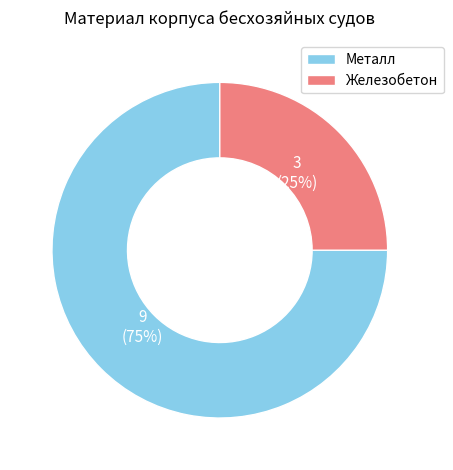

Count the number of slices in the pie.

2